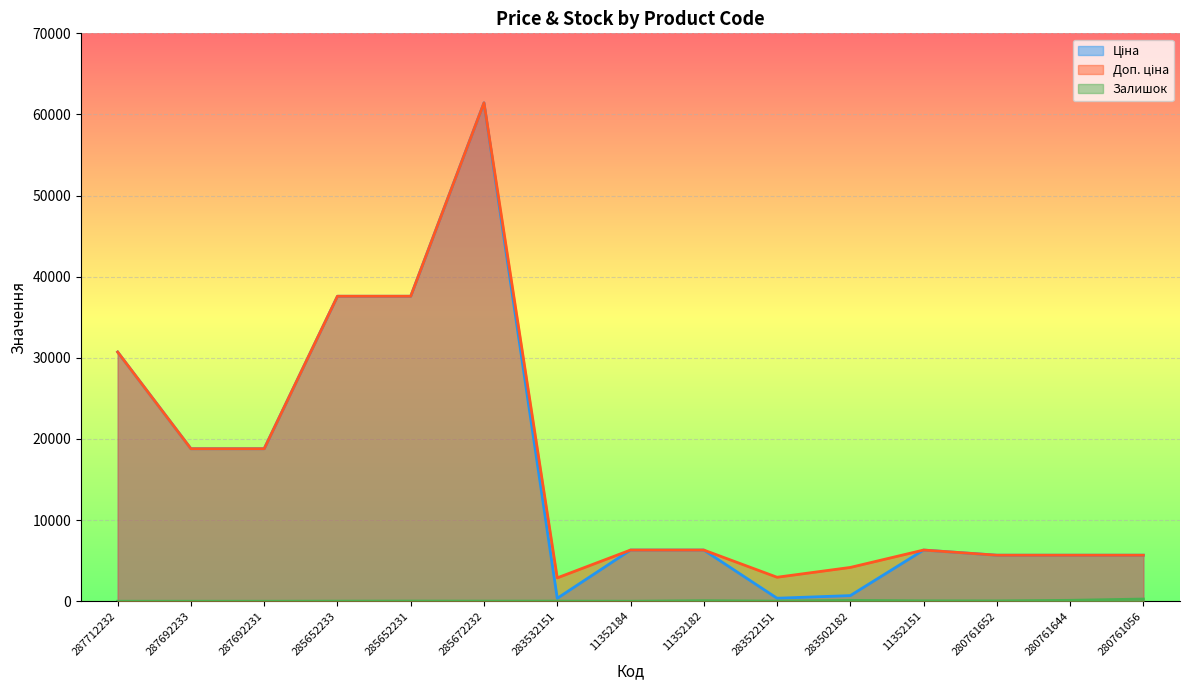

Does the chart display data point markers on the line(s)?

No